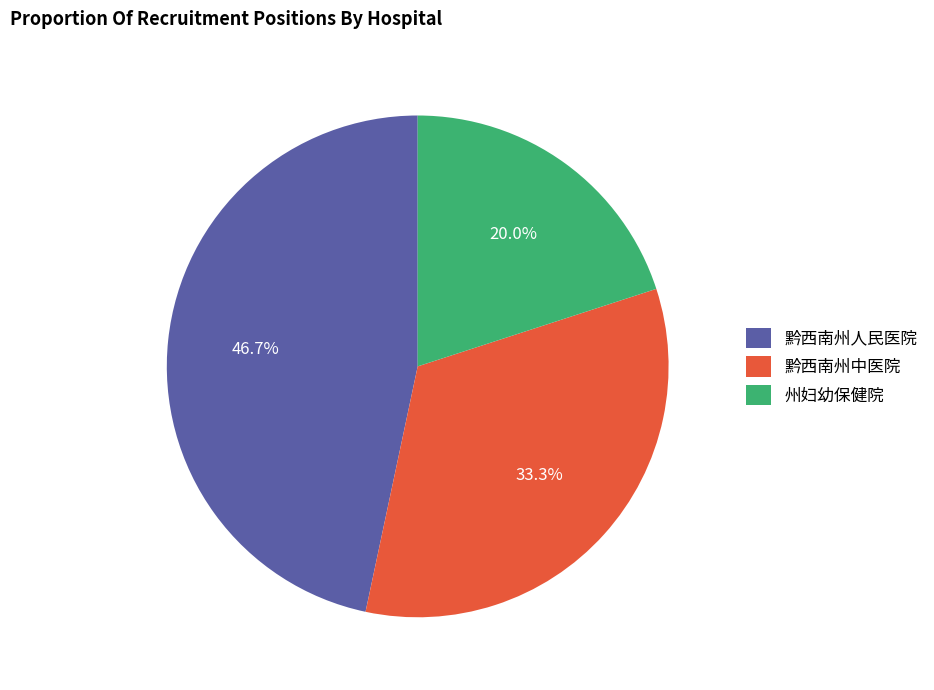

What is the ratio of the value at 黔西南州人民医院 to the value at 黔西南州中医院?

1.4